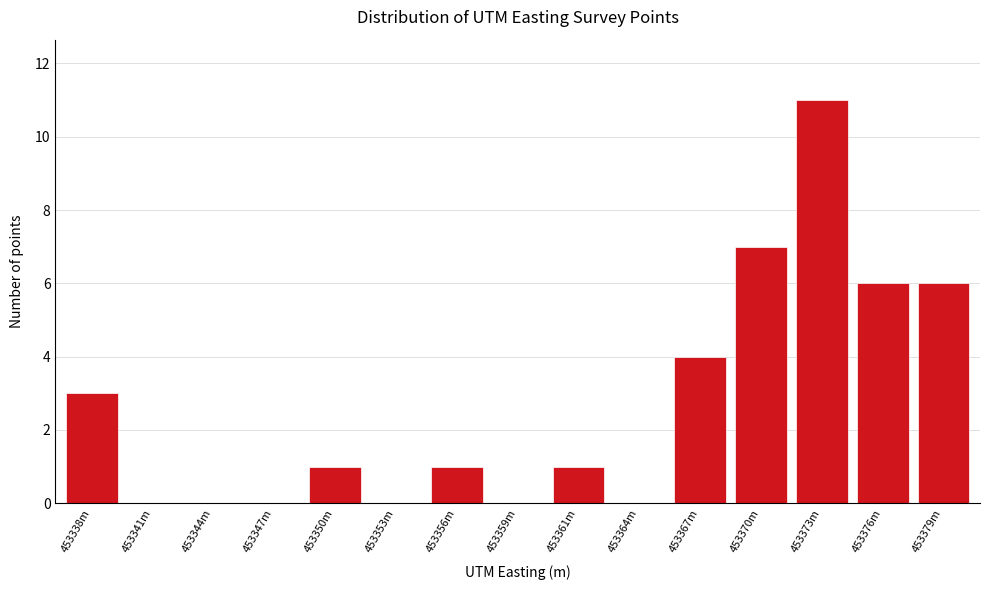

Reading left to right, list all the values displayed in this chart.

453338m=3	453341m=0	453344m=0	453347m=0	453350m=1	453353m=0	453356m=1	453359m=0	453361m=1	453364m=0	453367m=4	453370m=7	453373m=11	453376m=6	453379m=6